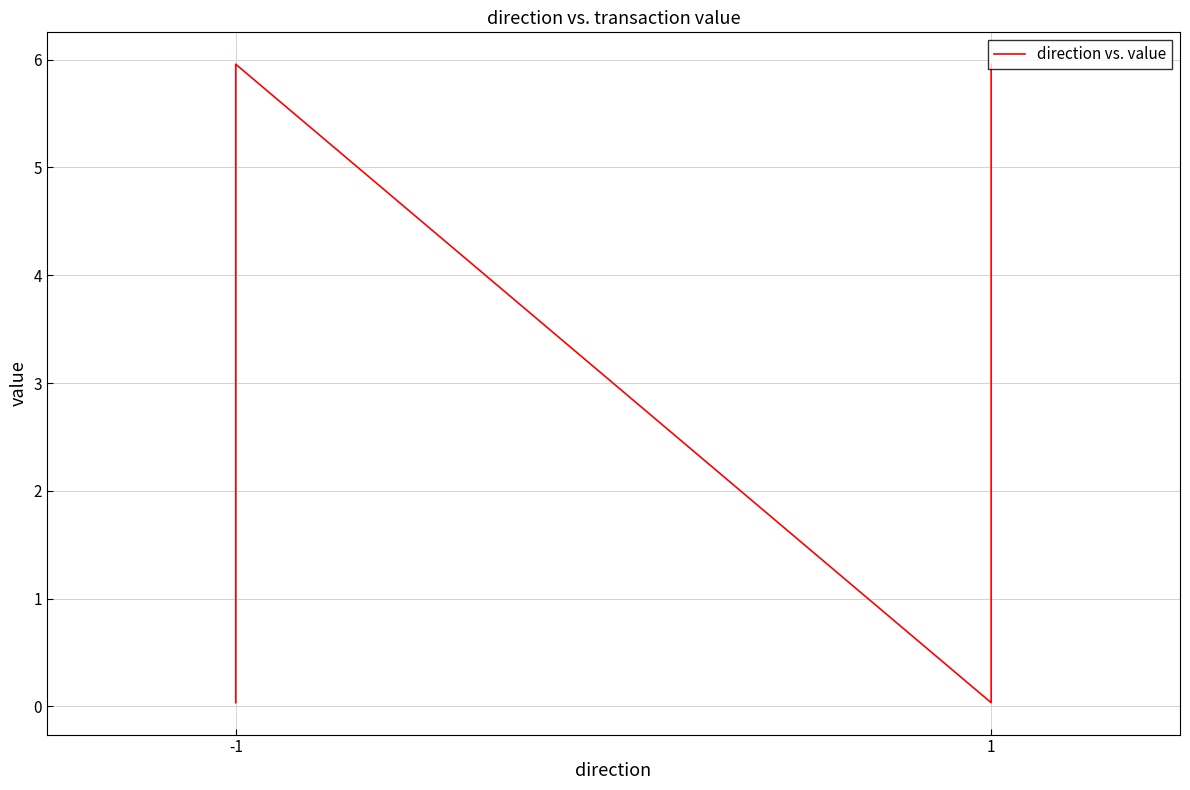

At which category does the data reach its first local peak?

-1